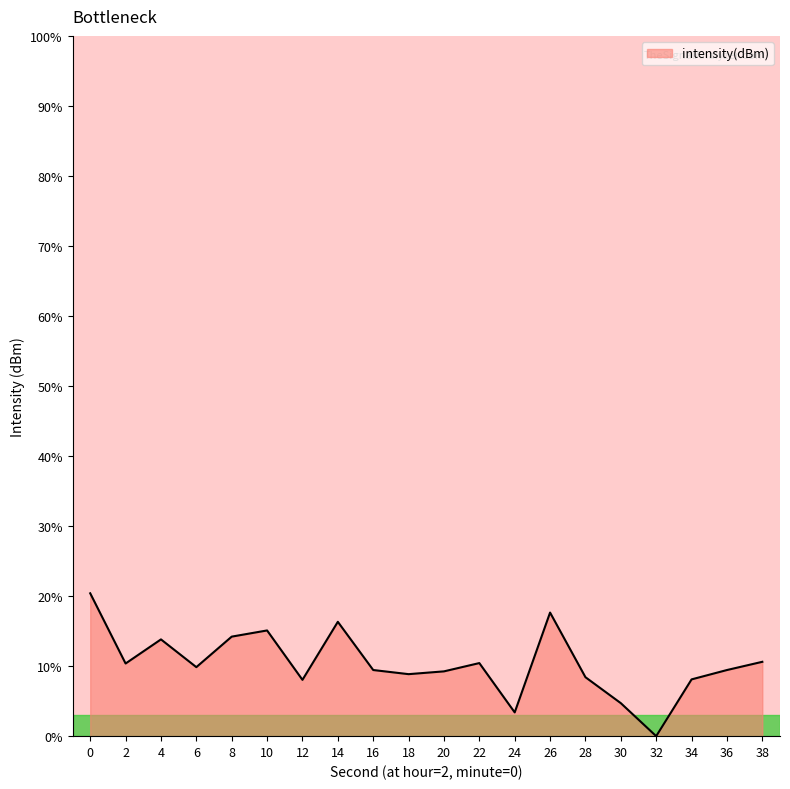

Which category has the lowest value across all series?

32